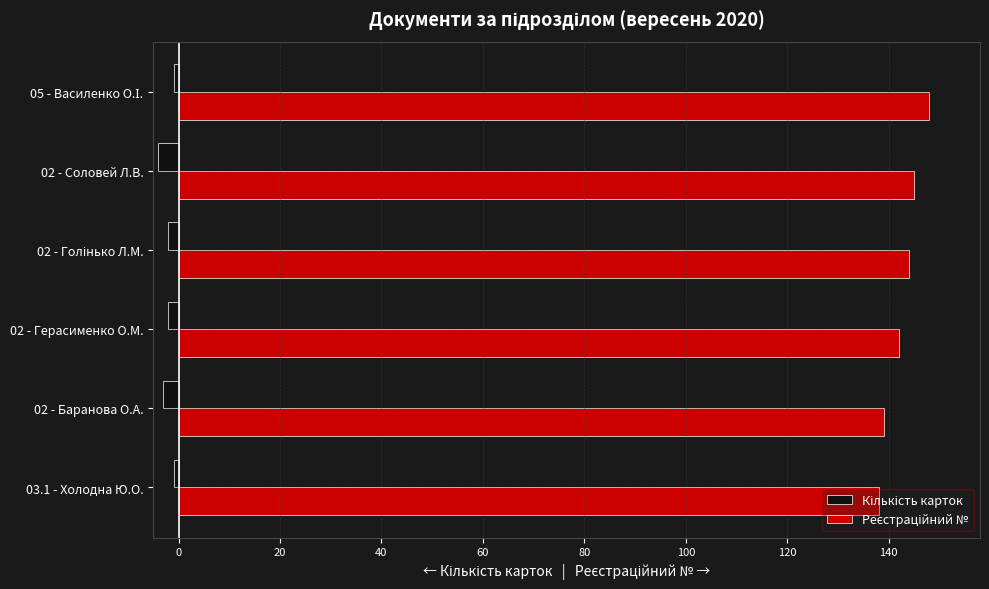

What is the smallest value displayed?

-4